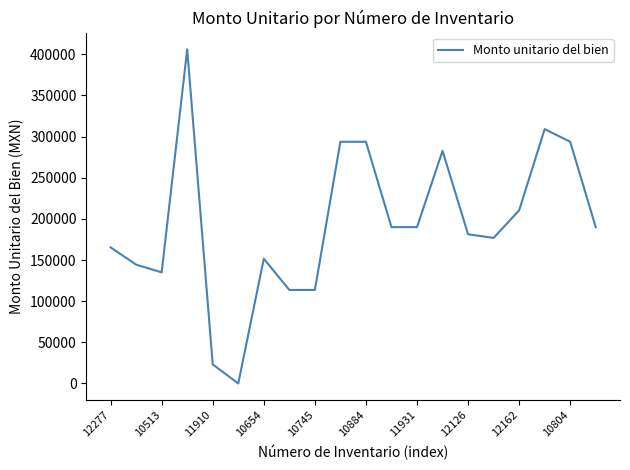

What is the greatest value displayed?

406000.0